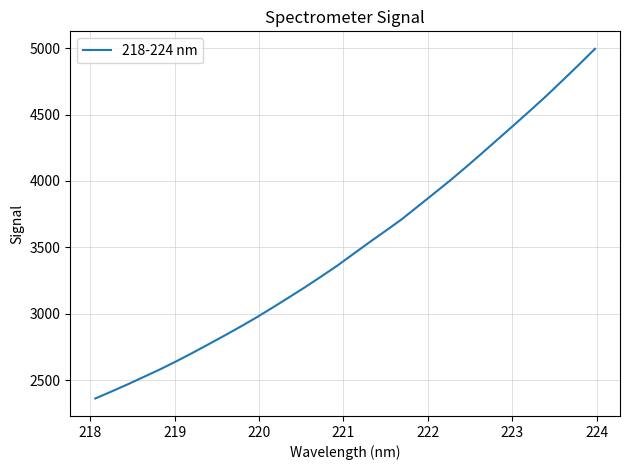

What is the difference between the maximum and minimum values?

2632.2